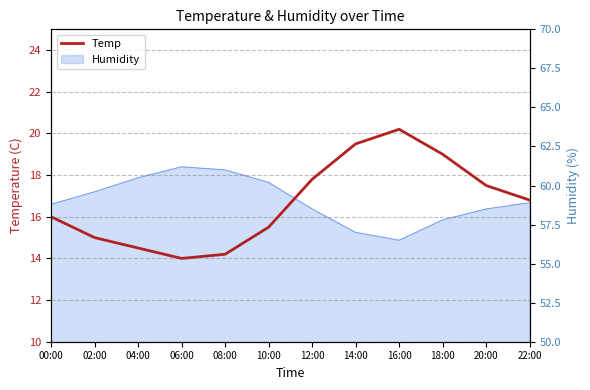

Reading right to left, extract all data points from this chart.

16.8	17.5	19.0	20.2	19.5	17.8	15.5	14.2	14.0	14.5	15.0	16.0